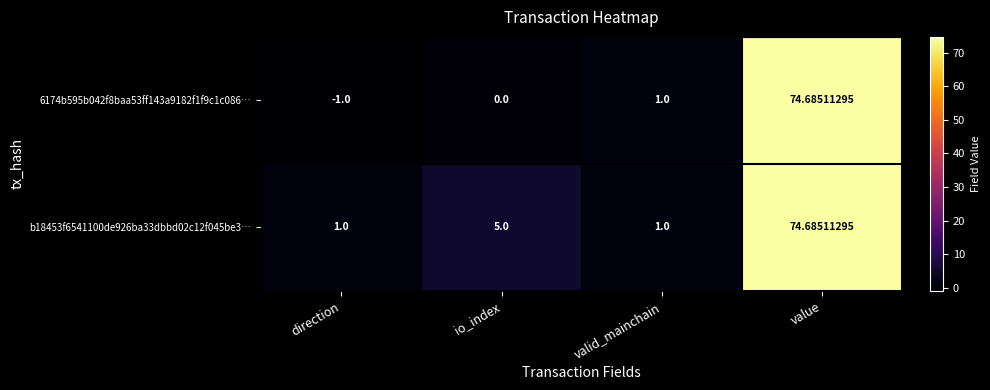

Where is b18453f6541100de926ba33dbbd02c12f045be3… nearest to the value 37?

io_index